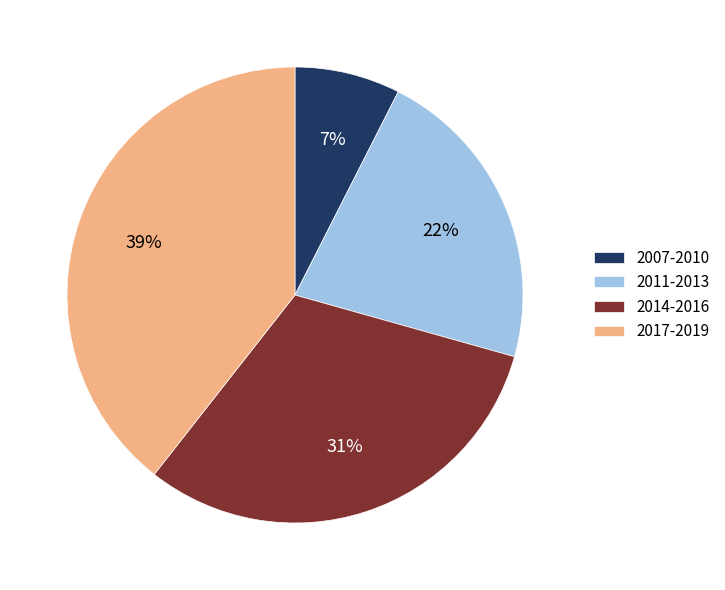

Is there any slice that represents more than half of the pie?

No